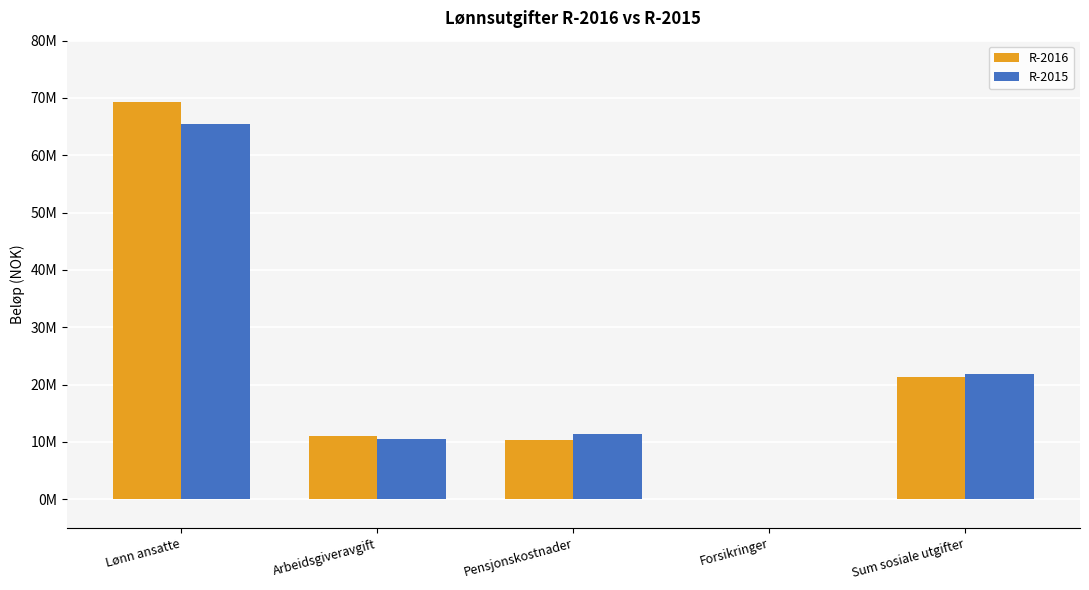

Reading left to right, list all the values displayed in this chart.

R-2016: 69296680.8	10987796.8	10404329.2	-36234.0	21355892.1
R-2015: 65486015.0	10479068.6	11304924.8	-7165.0	21776828.4